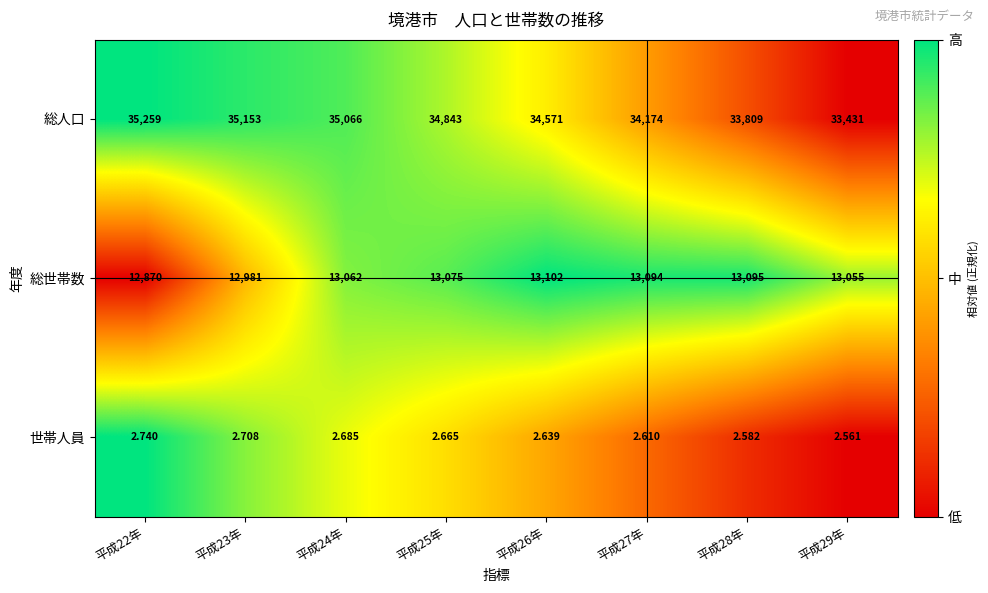

What is the total value across all series at 平成25年?

47920.7